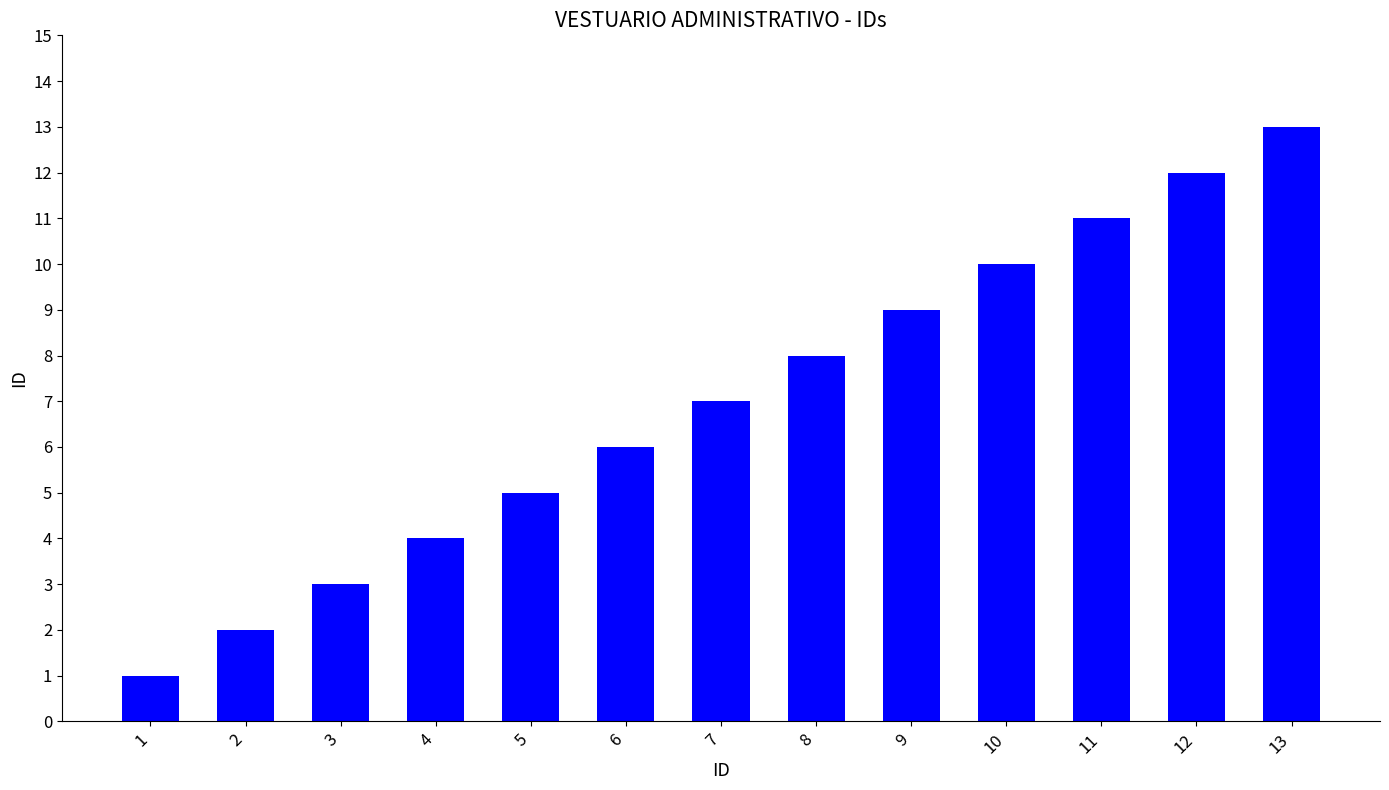

What is the difference between the second highest and second lowest values?

10